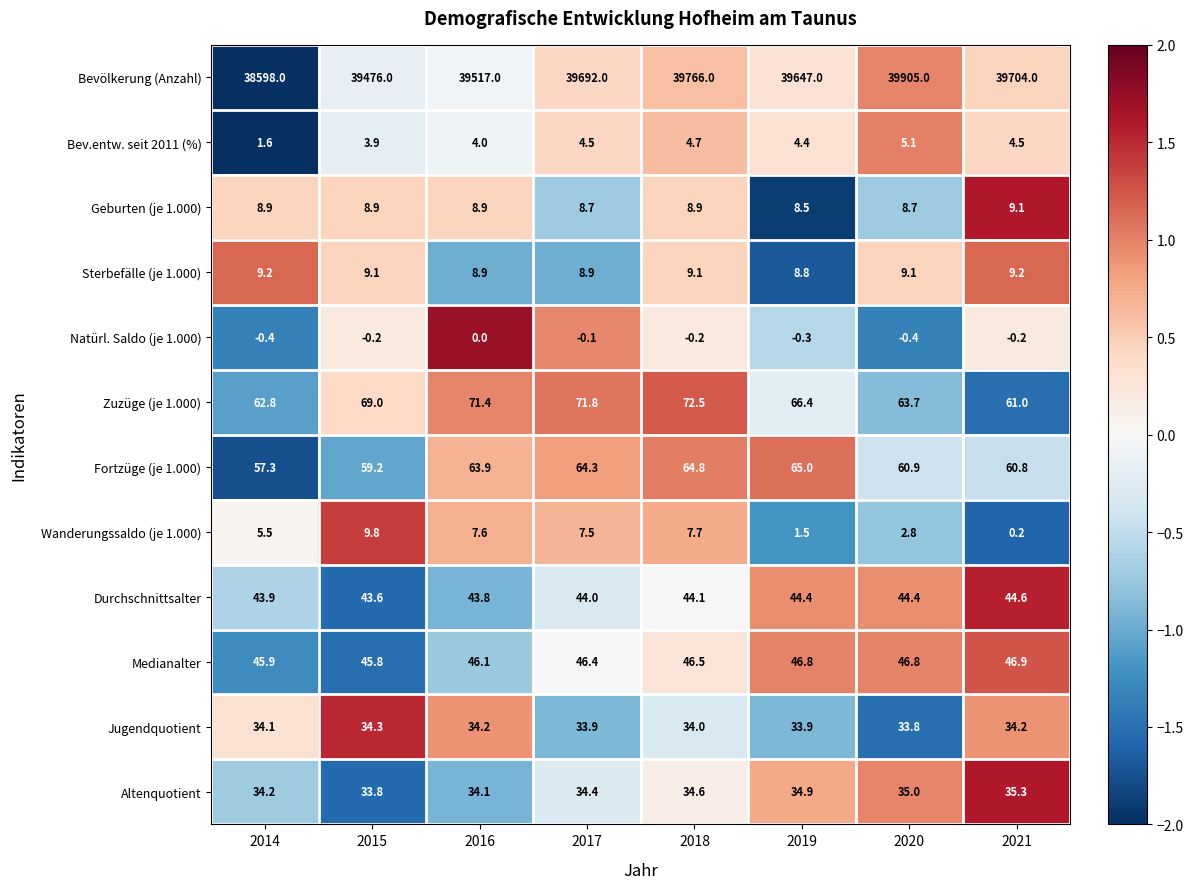

At which label does Jugendquotient reach its peak?

2015